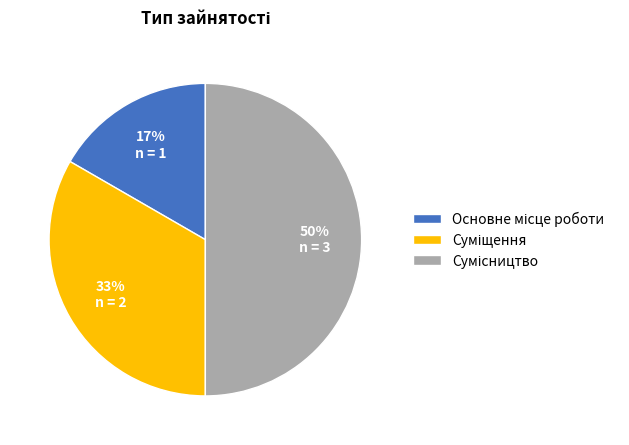

To the nearest percent, what is the difference between the largest and smallest slice percentages?

33%